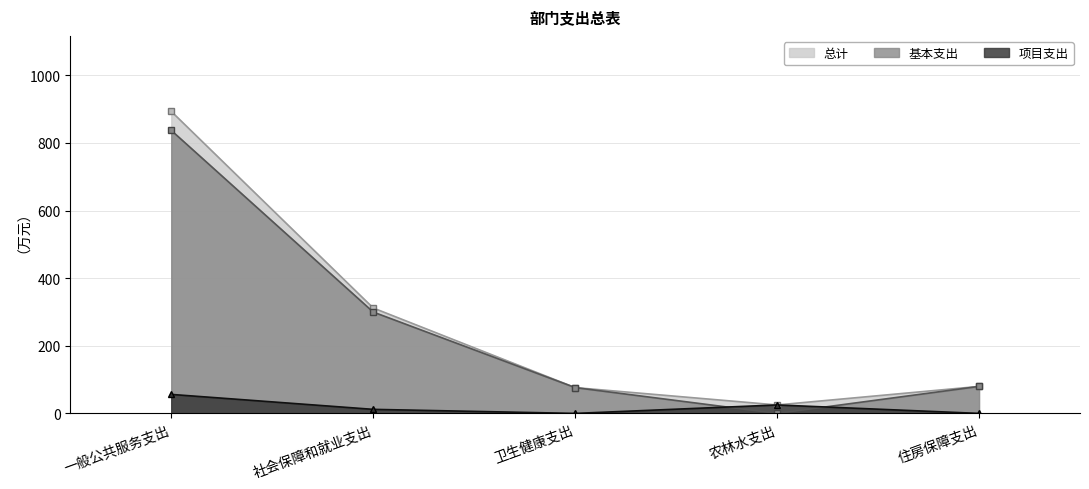

What is the value of the 基本支出 point at the 2nd from the left?

299.8